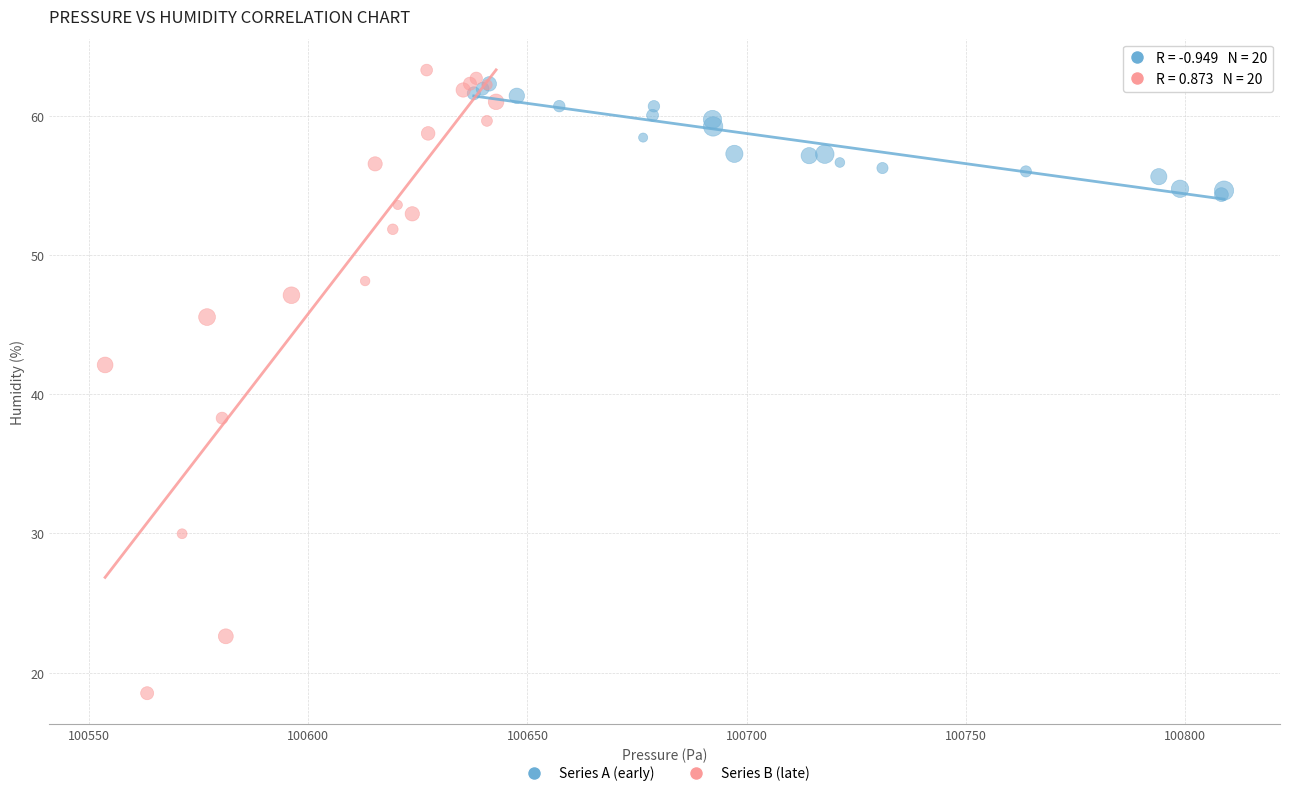

Which series has the largest Y range (max minus min)?

Series B (late)